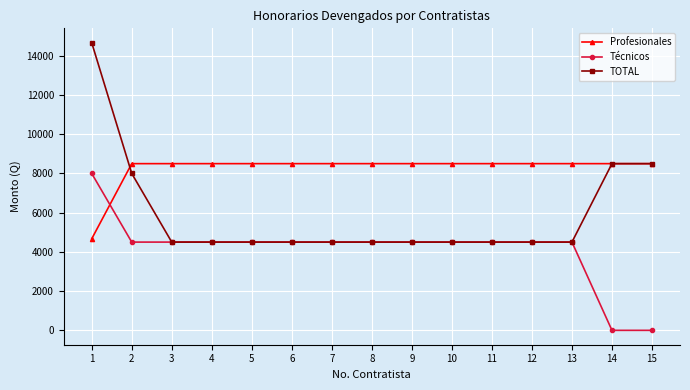

Rank the series by their average value, from highest to lowest.

Profesionales, TOTAL, Técnicos